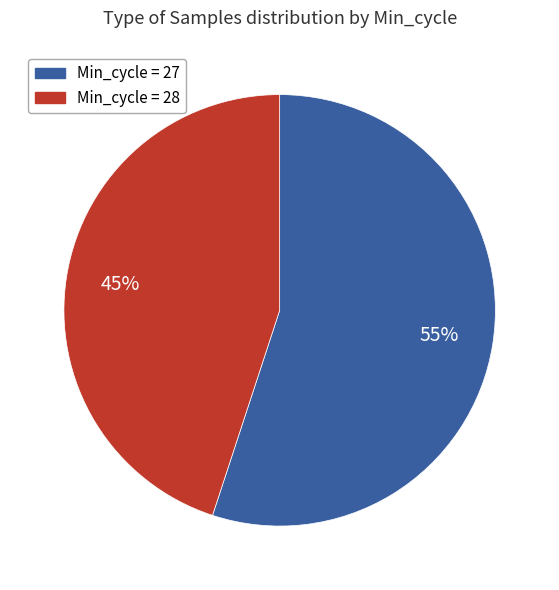

Combined, do Min_cycle = 28 and Min_cycle = 27 account for over 50%?

Yes